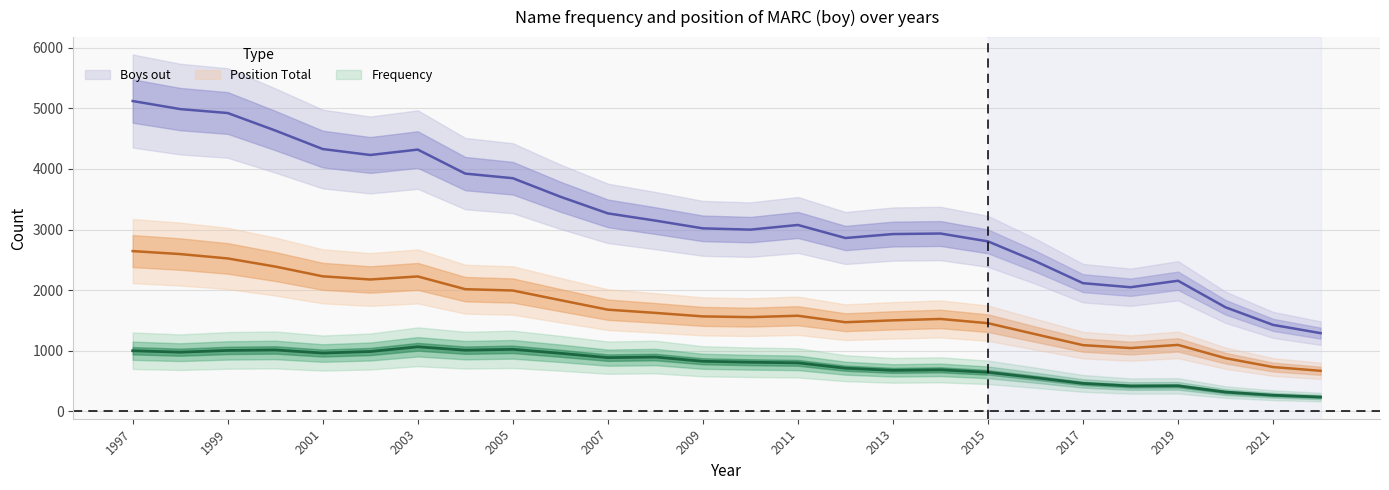

The Frequency series shows 394 at 2005. True or false?

False